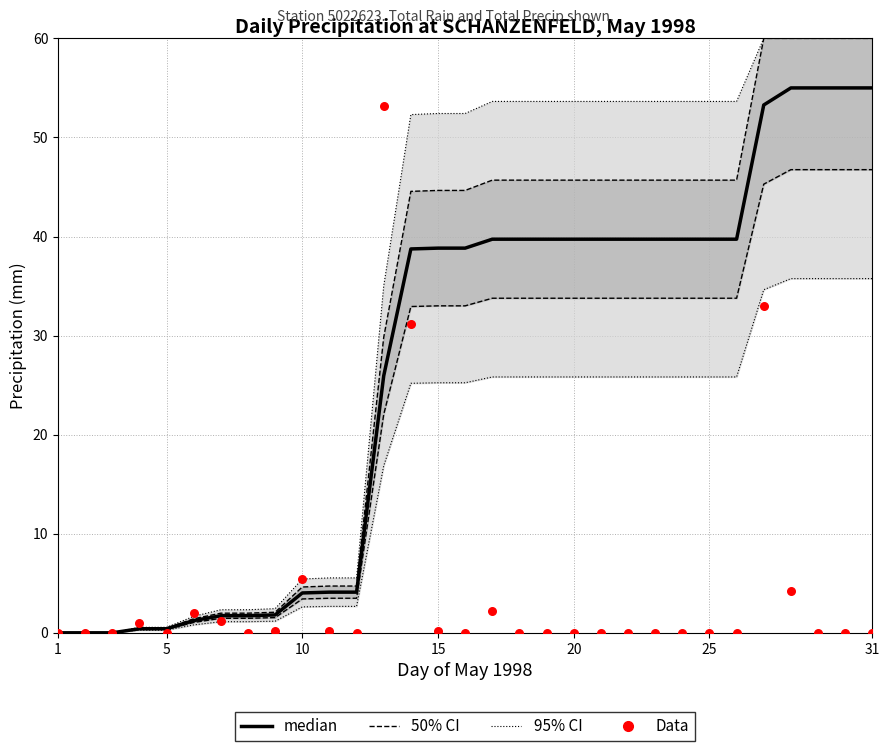

At how many categories does at least one series exceed 46?

19